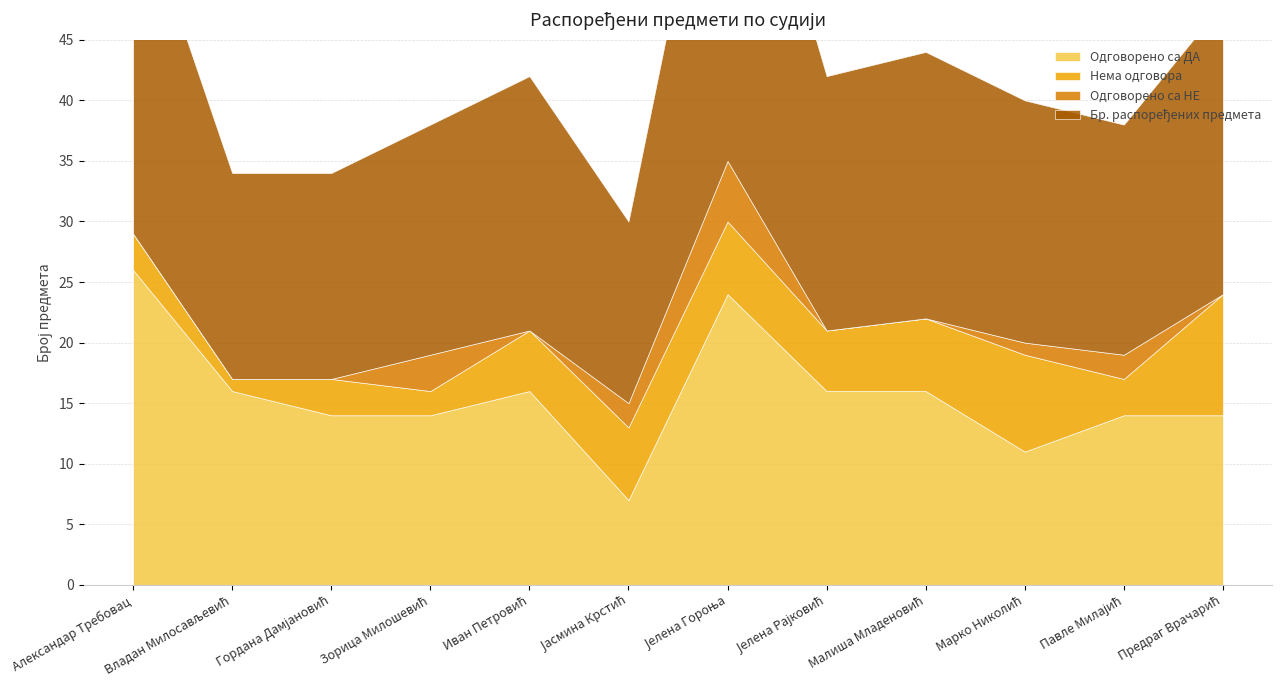

How many times do Нема одговора and Одговорено са НЕ cross each other?

2